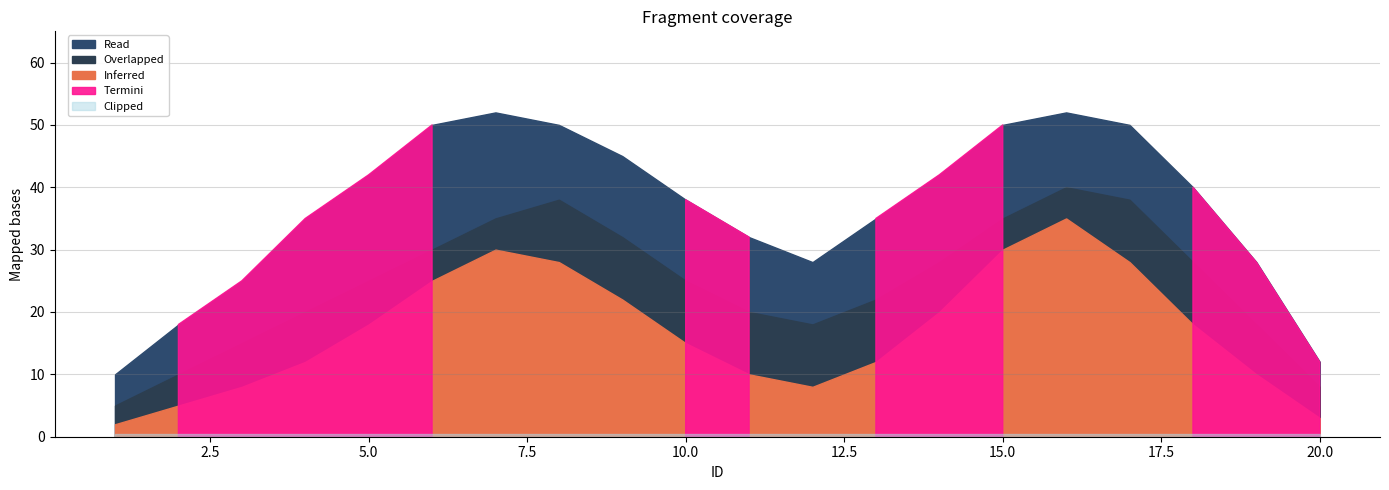

How many lines are shown in the chart?

5